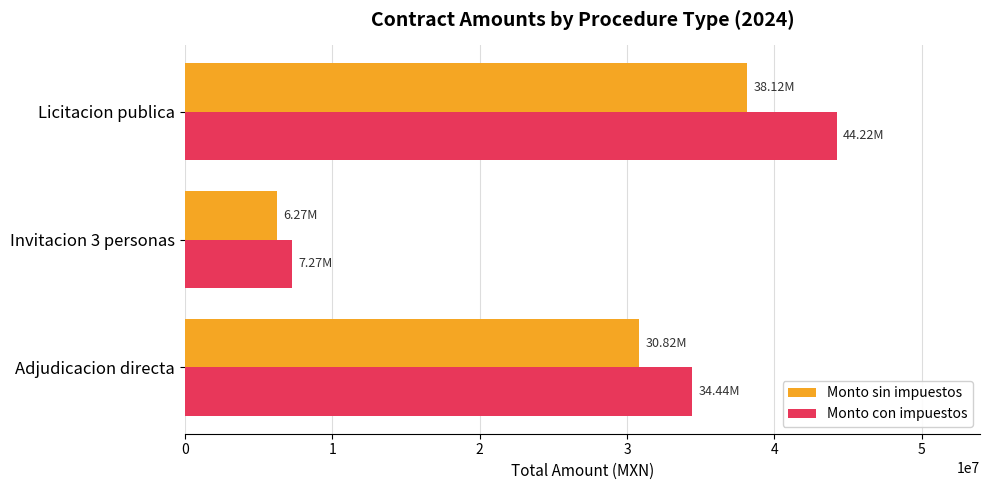

How many data points in Monto sin impuestos are less than 30816848?

1